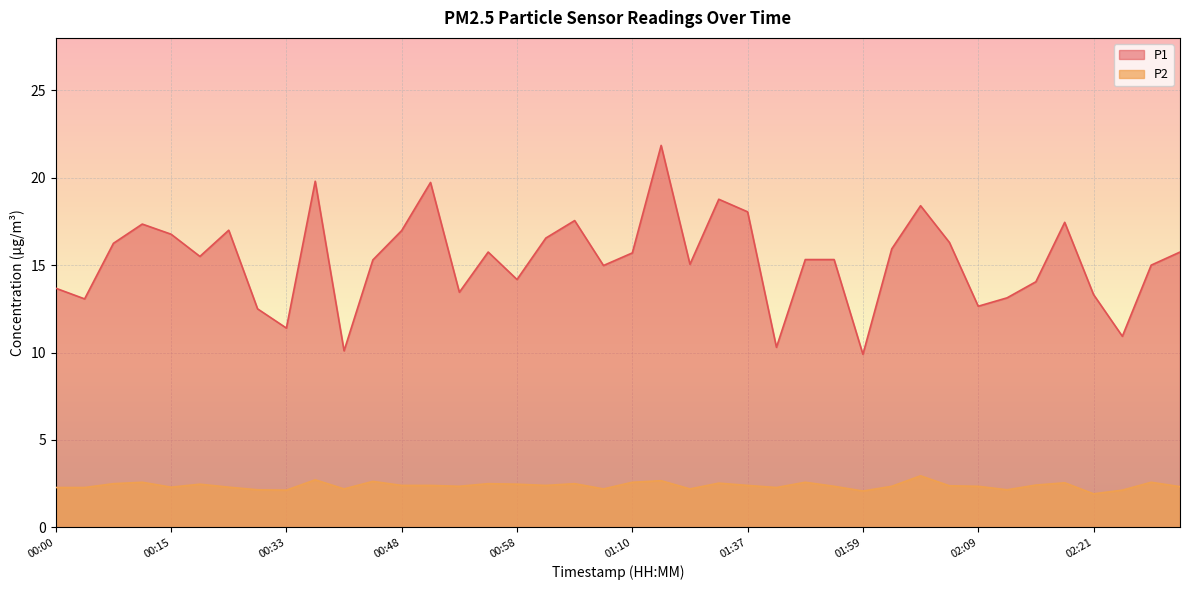

List the series in order of their peak value, lowest first.

P2, P1